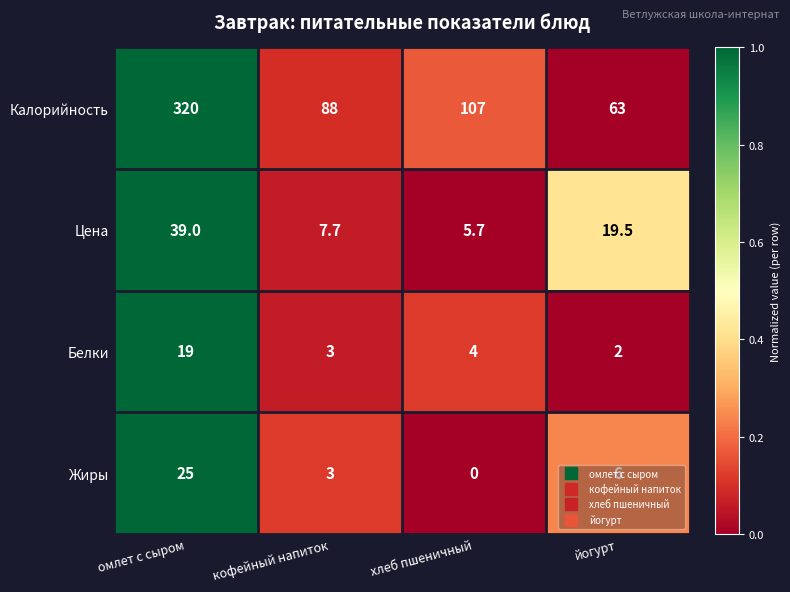

Between хлеб пшеничный and йогурт, which series saw the biggest shift?

Калорийность